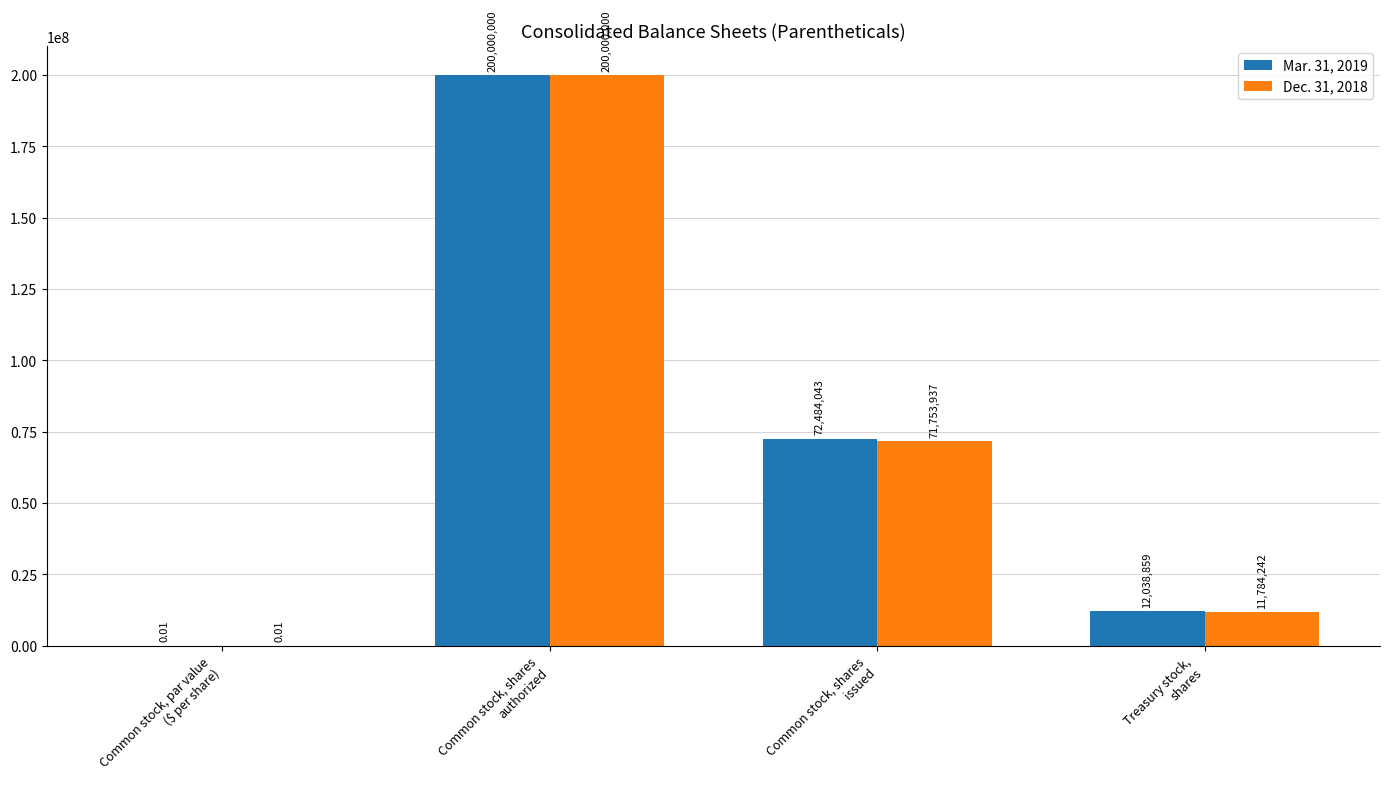

What is the difference between the Dec. 31, 2018 values at Treasury stock,
shares and Common stock, par value
($ per share)?

11784242.0